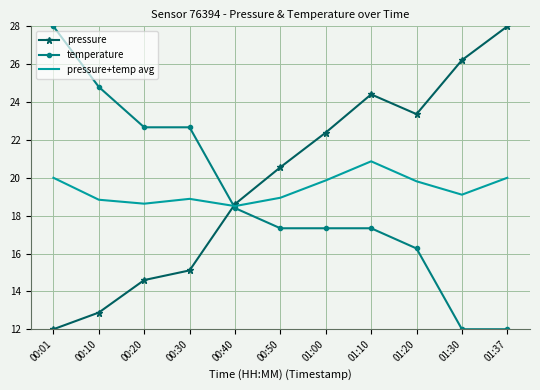

After their last crossing, which series has the higher values: pressure or temperature?

pressure